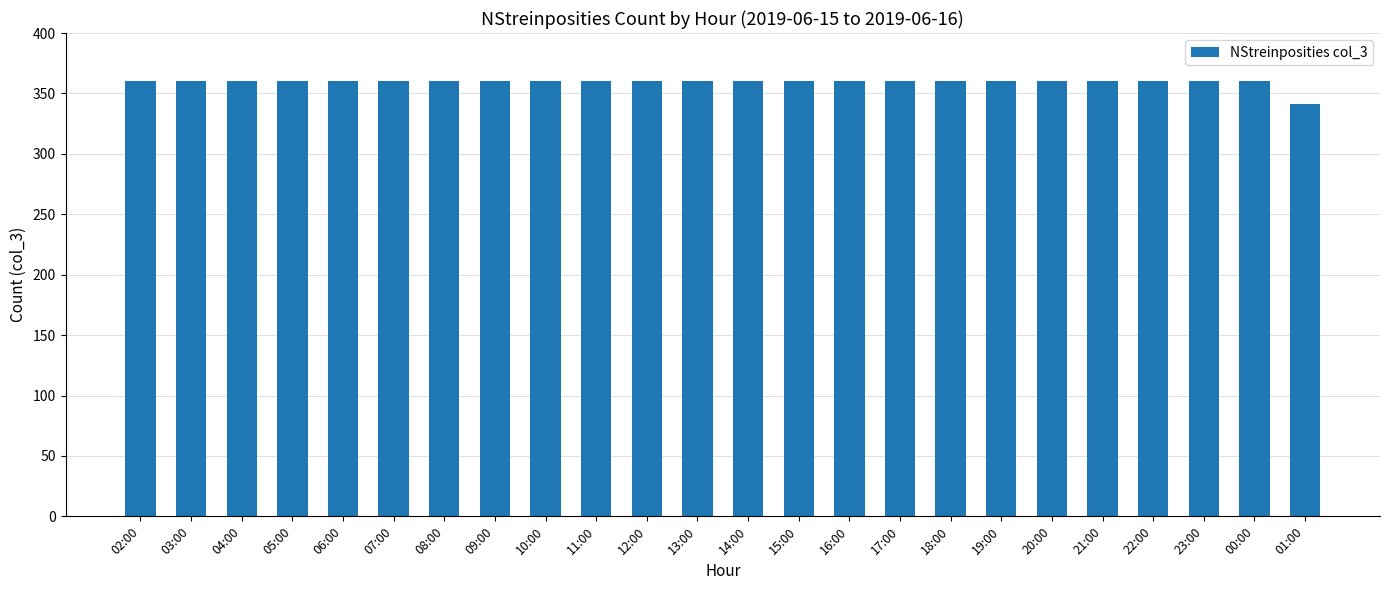

What is the ratio of the value at 03:00 to the value at 04:00?

1.0